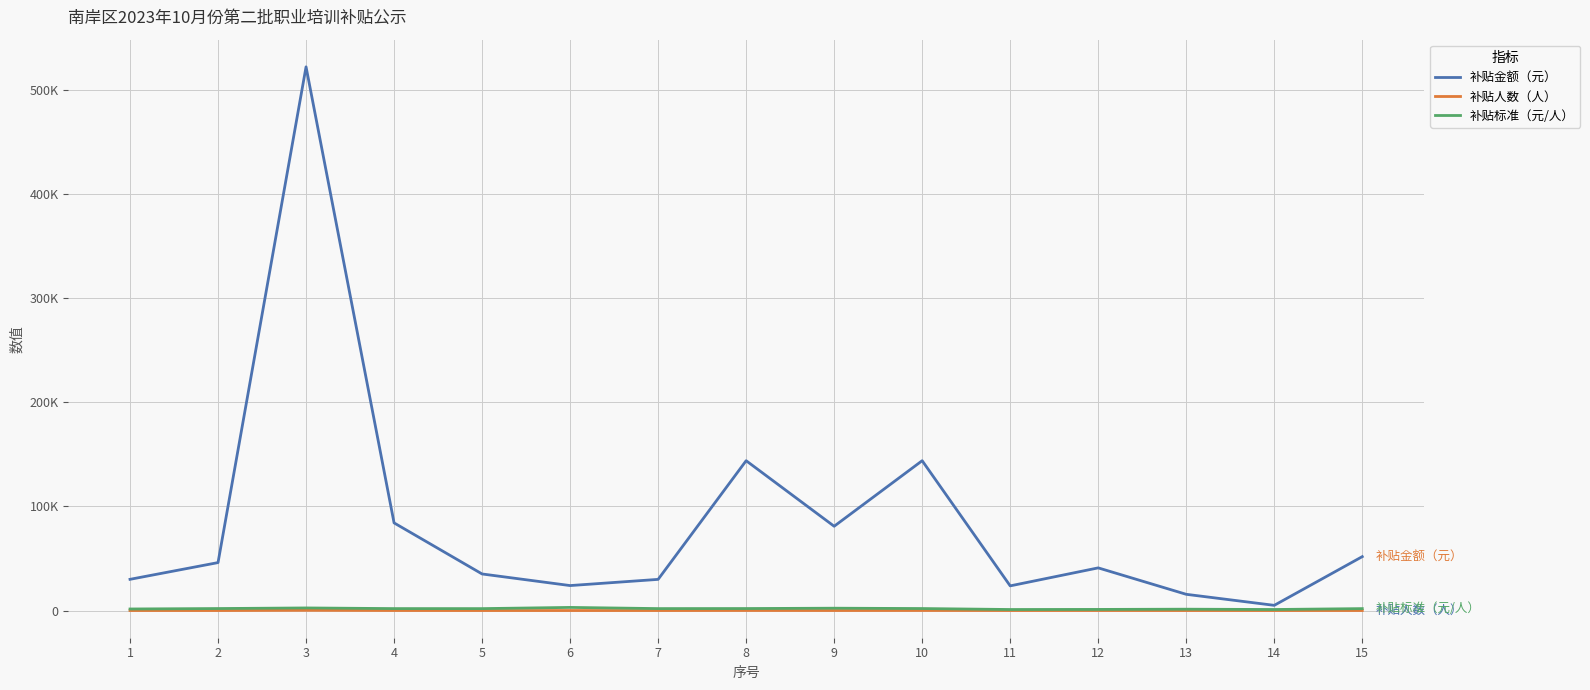

Reading right to left, list all the values displayed in this chart.

补贴金额（元）: 51800	5000	15600	41002	23712	144000	81000	144000	29952	24000	35150	84240	522500	46080	30000
补贴人数（人）: 28	5	12	38	24	75	36	75	16	8	19	45	209	24	20
补贴标准（元/人）: 1850	1000	1300	1079	988	1920	2250	1920	1872	3000	1850	1872	2500	1920	1500